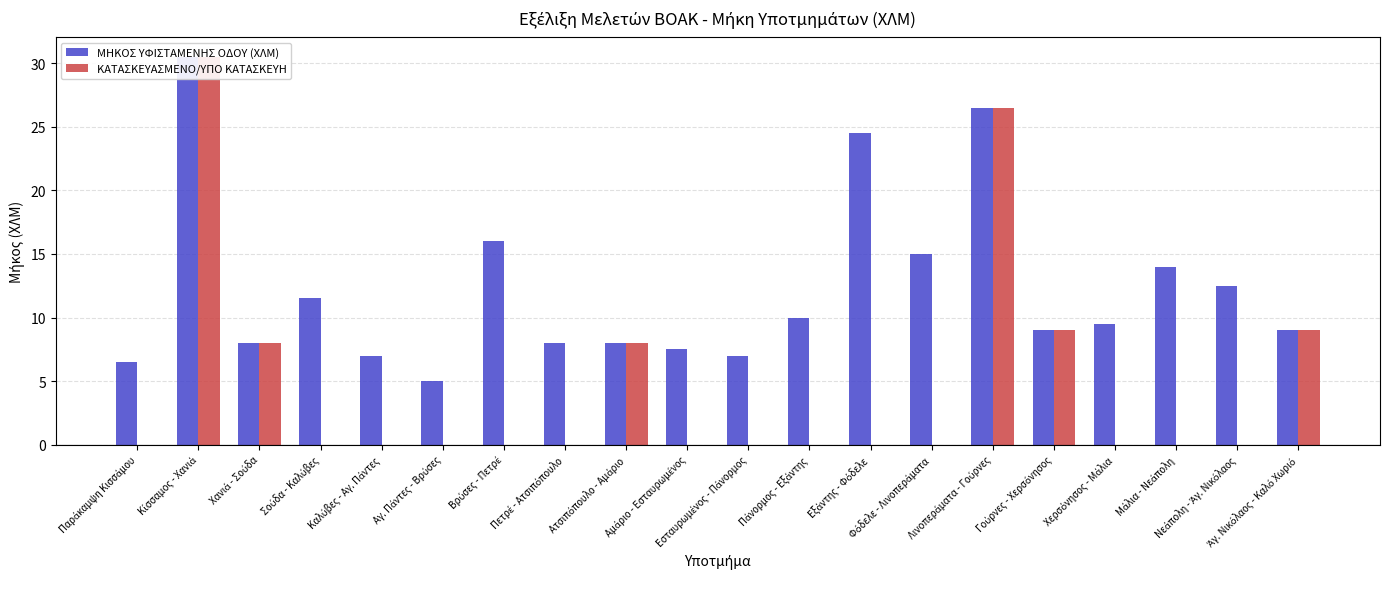

Rank the categories by ΜΗΚΟΣ ΥΦΙΣΤΑΜΕΝΗΣ ΟΔΟΥ (ΧΛΜ) value from lowest to highest.

Αγ. Πάντες - Βρύσες, Παράκαμψη Κισσάμου, Καλύβες - Αγ. Πάντες, Εσταυρωμένος - Πάνορμος, Αμάριο - Εσταυρωμένος, Χανιά - Σούδα, Πετρέ - Ατσιπόπουλο, Ατσιπόπουλο - Αμάριο, Γούρνες - Χερσόνησος, Άγ. Νικόλαος - Καλό Χωριό, Χερσόνησος - Μάλια, Πάνορμος - Εξάντης, Σούδα - Καλύβες, Νεάπολη - Άγ. Νικόλαος, Μάλια - Νεάπολη, Φόδελε - Λινοπεράματα, Βρύσες - Πετρέ, Εξάντης - Φόδελε, Λινοπεράματα - Γούρνες, Κίσσαμος - Χανιά